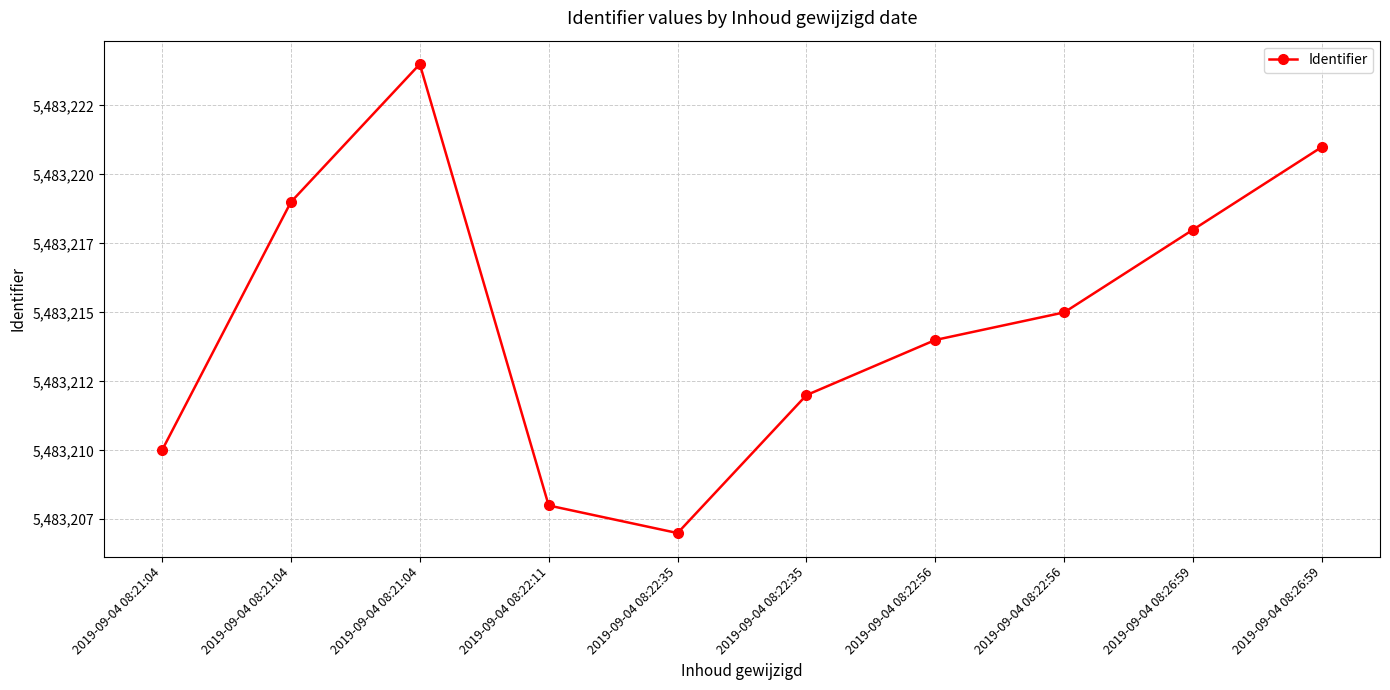

Rank the categories by value from lowest to highest.

2019-09-04 08:22:35, 2019-09-04 08:22:11, 2019-09-04 08:21:04, 2019-09-04 08:22:35, 2019-09-04 08:22:56, 2019-09-04 08:22:56, 2019-09-04 08:26:59, 2019-09-04 08:21:04, 2019-09-04 08:26:59, 2019-09-04 08:21:04